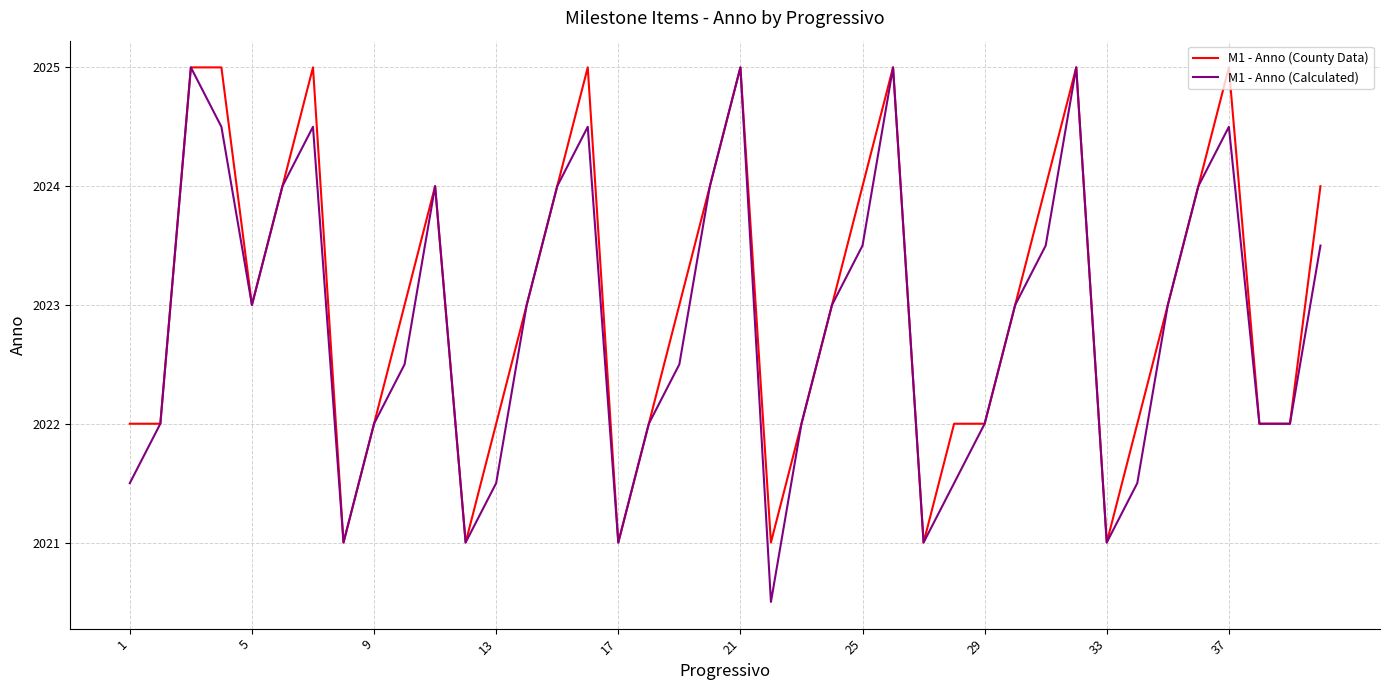

Which series has the widest spread of values?

M1 - Anno (Calculated)